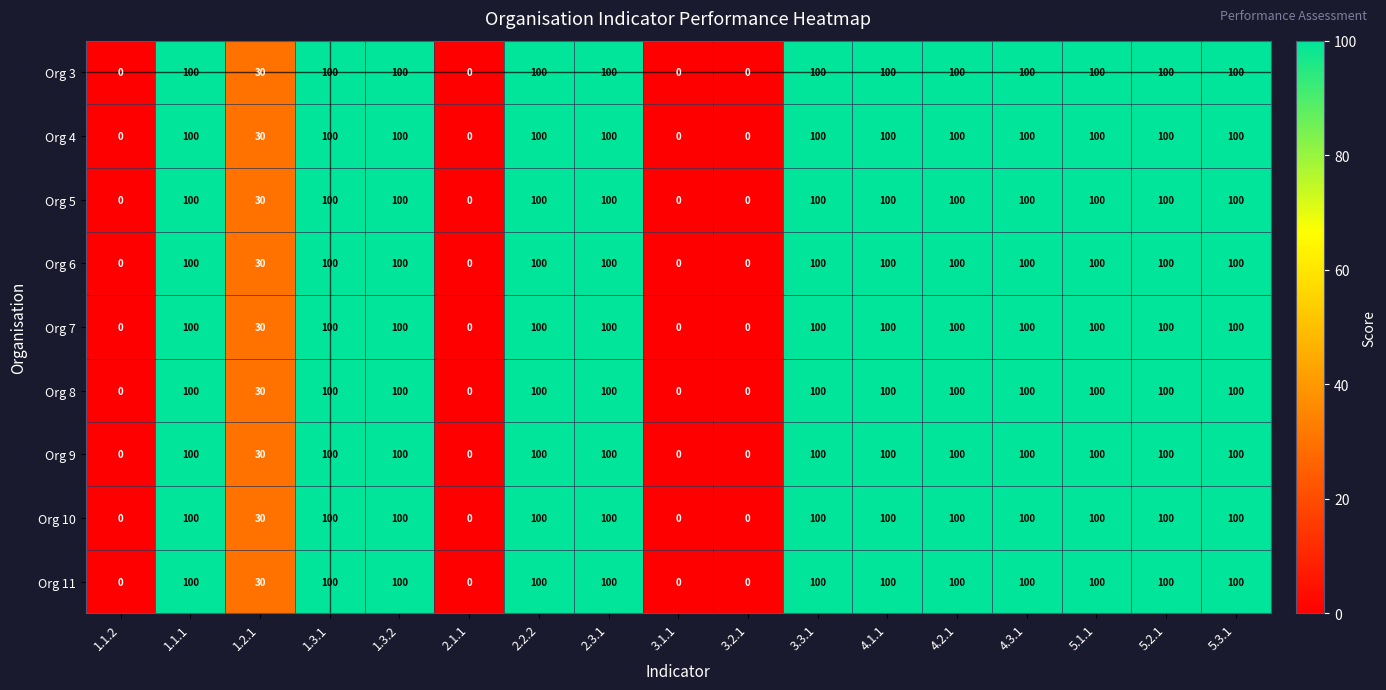

What is the total value across all series at 4.1.1?

900